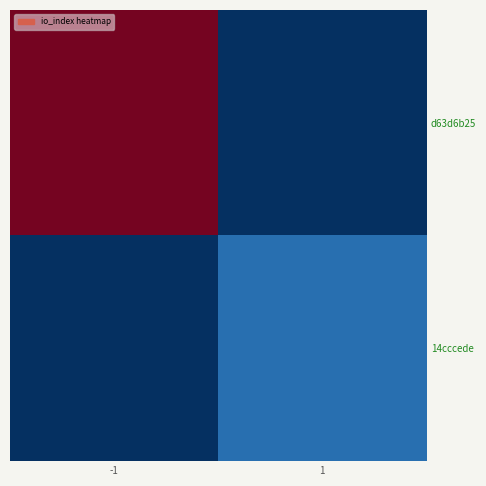

Which label corresponds to the smallest value in the chart?

1